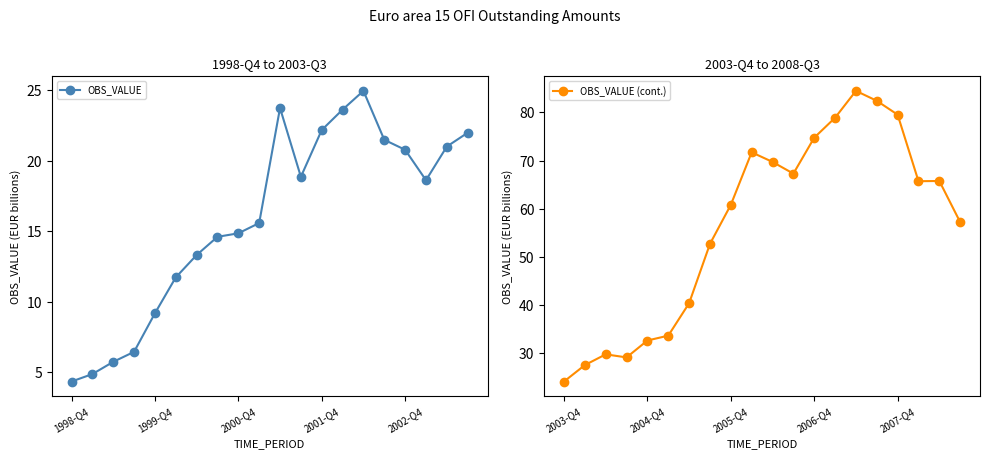

True or false: OBS_VALUE (cont.) and OBS_VALUE cross at least once.

False